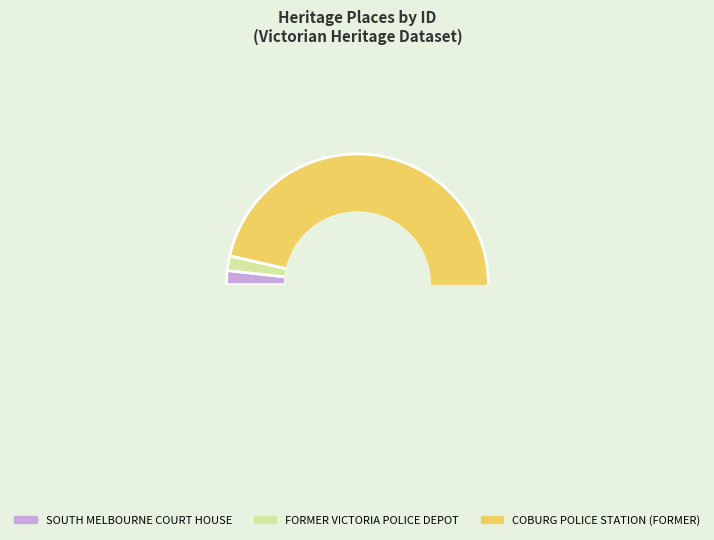

Combined, what portion of the pie is COBURG POLICE STATION (FORMER) and SOUTH MELBOURNE COURT HOUSE AND POLICE?

98.2%